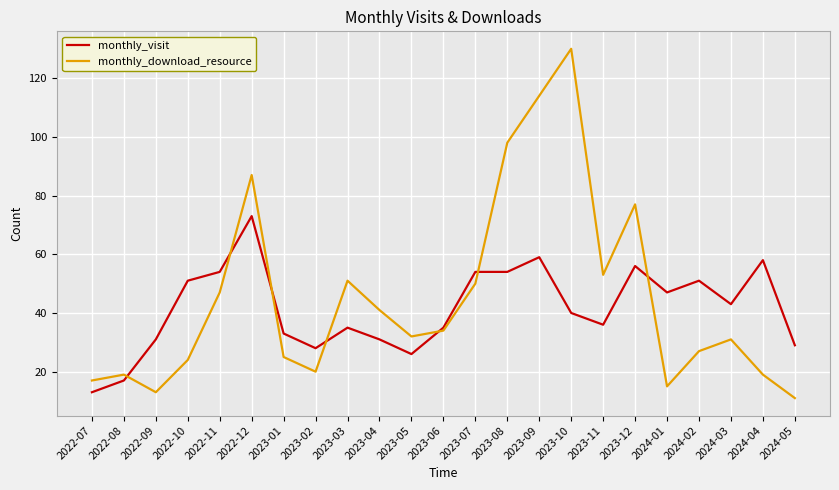

What is the spread (max minus min) of values at 2023-05?

6